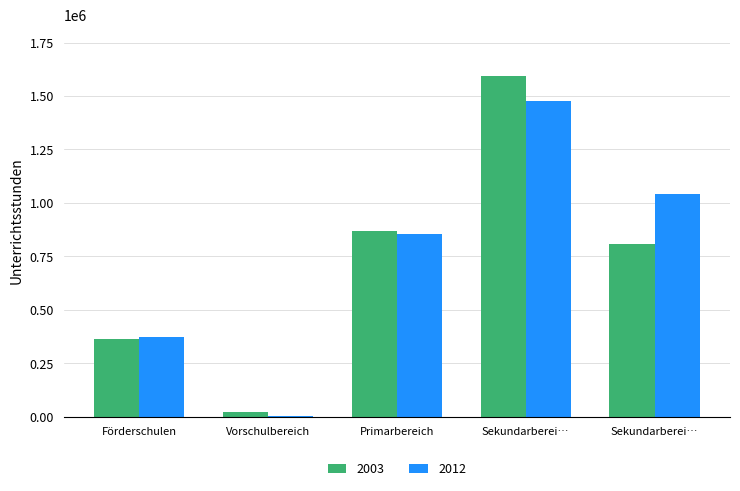

How many groups of bars are there?

5